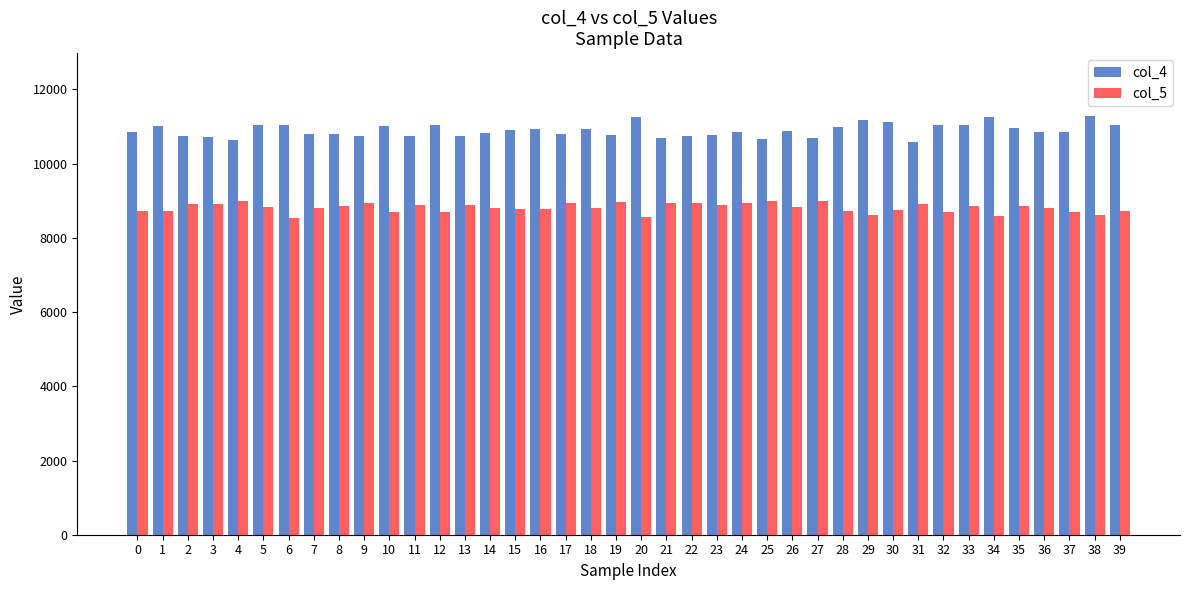

Is it true that col_5 equals 4514 at 11?

False